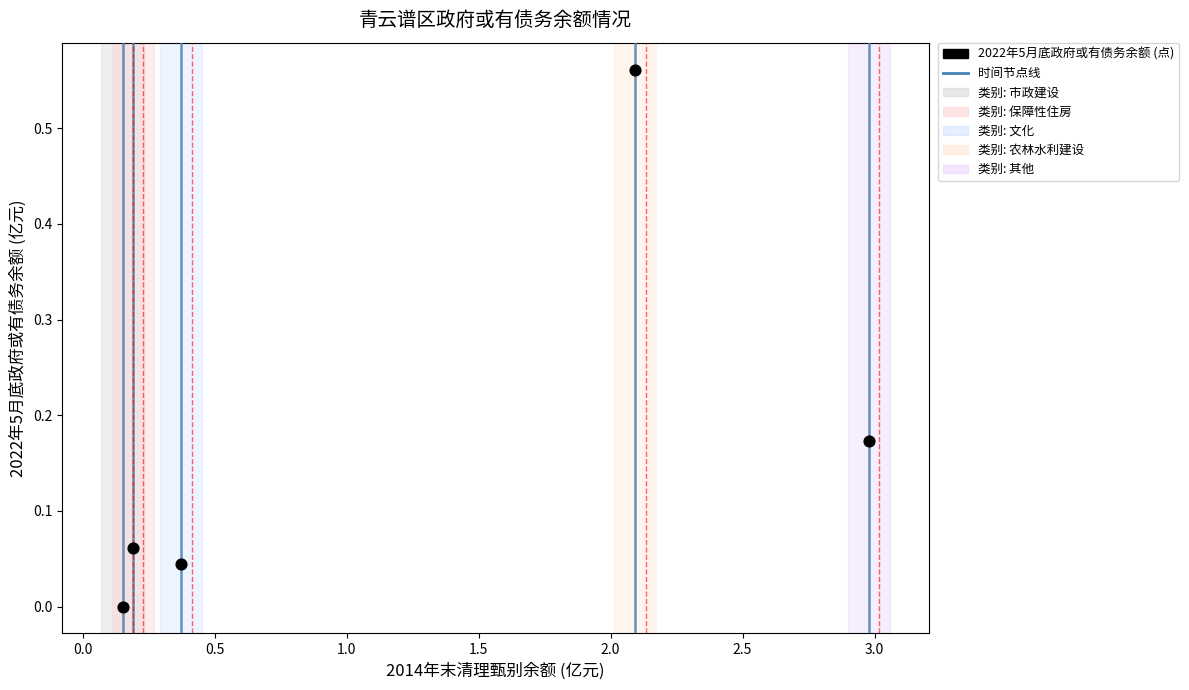

What is the range of X values (max minus min)?

2.8